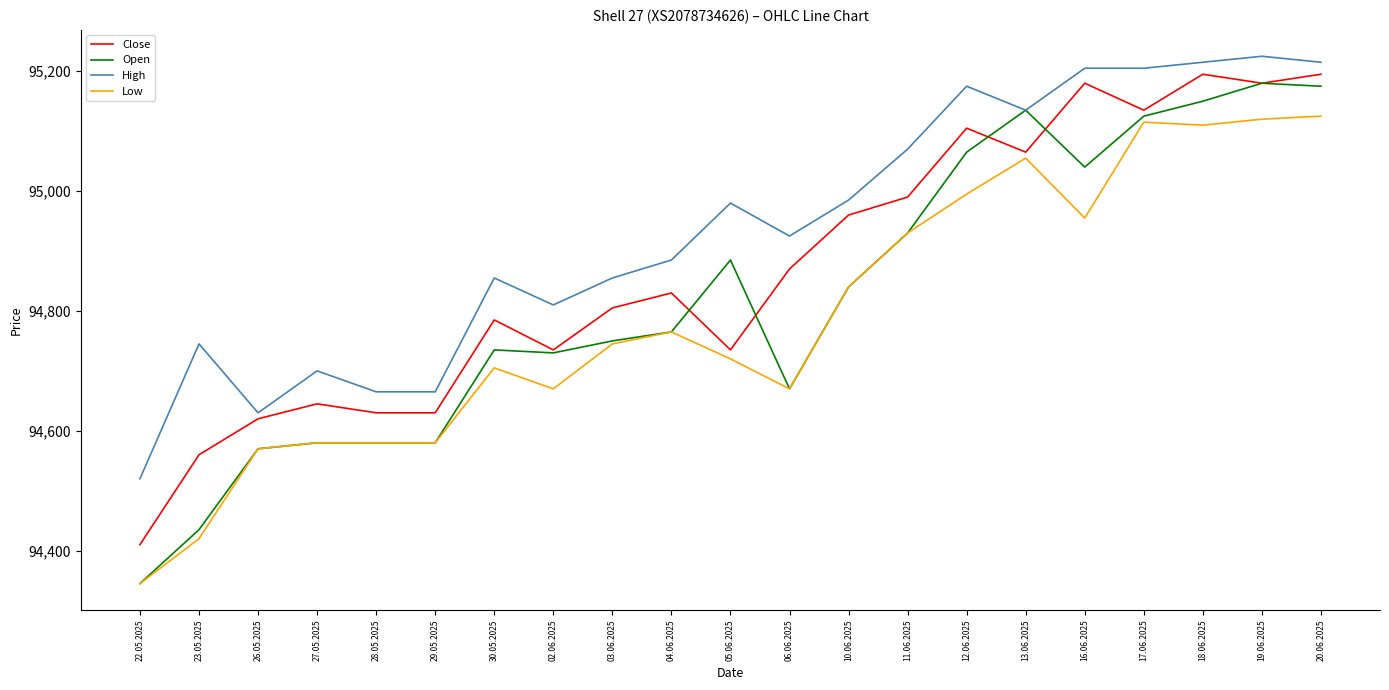

Which series has the largest range (max minus min)?

Open